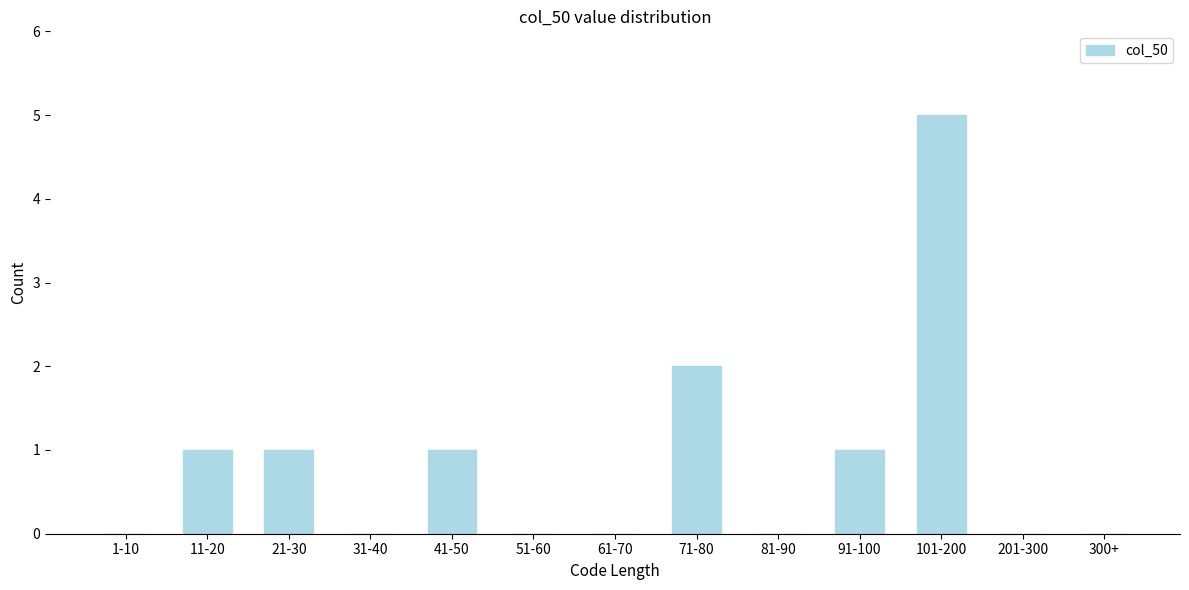

Reading left to right, list all the values displayed in this chart.

1-10=0	11-20=1	21-30=1	31-40=0	41-50=1	51-60=0	61-70=0	71-80=2	81-90=0	91-100=1	101-200=5	201-300=0	300+=0